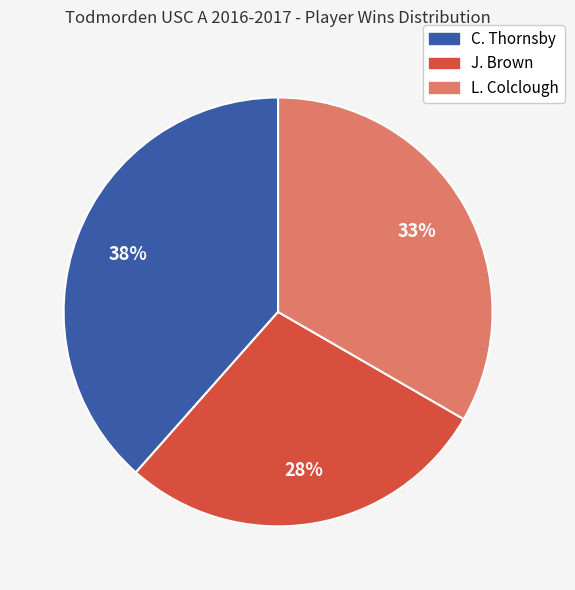

To the nearest percent, what is the difference between the largest and smallest slice percentages?

10%